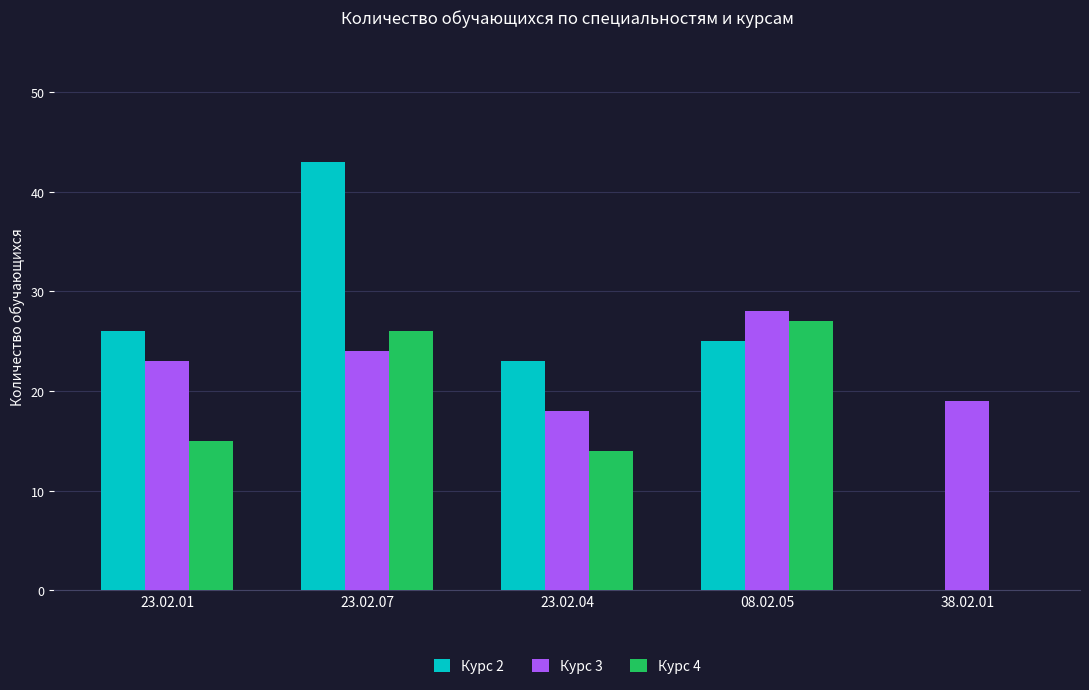

What is the spread (max minus min) of values at 38.02.01?

19